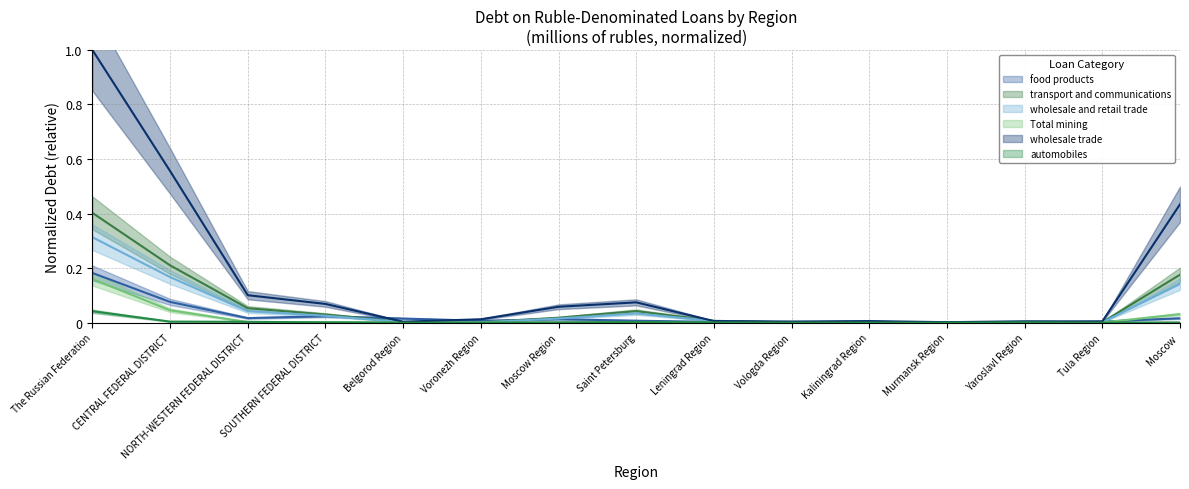

Reading left to right, transcribe all the data shown in this chart.

food products: 0.2	0.1	0.0	0.0	0.0	0.0	0.0	0.0	0.0	0.0	0.0	0.0	0.0	0.0	0.0
transport and communications: 0.4	0.2	0.1	0.0	0.0	0.0	0.0	0.0	0.0	0.0	0.0	0.0	0.0	0.0	0.2
wholesale and retail trade: 0.3	0.2	0.0	0.0	0.0	0.0	0.0	0.0	0.0	0.0	0.0	0.0	0.0	0.0	0.1
Total mining: 0.2	0.0	0.0	0.0	0.0	0.0	0.0	0.0	0.0	0.0	0.0	0.0	0.0	0.0	0.0
wholesale trade: 1.0	0.6	0.1	0.1	0.0	0.0	0.1	0.1	0.0	0.0	0.0	0.0	0.0	0.0	0.4
automobiles: 0.0	0.0	0.0	0.0	0.0	0.0	0.0	0.0	0.0	0.0	0.0	0.0	0.0	0.0	0.0